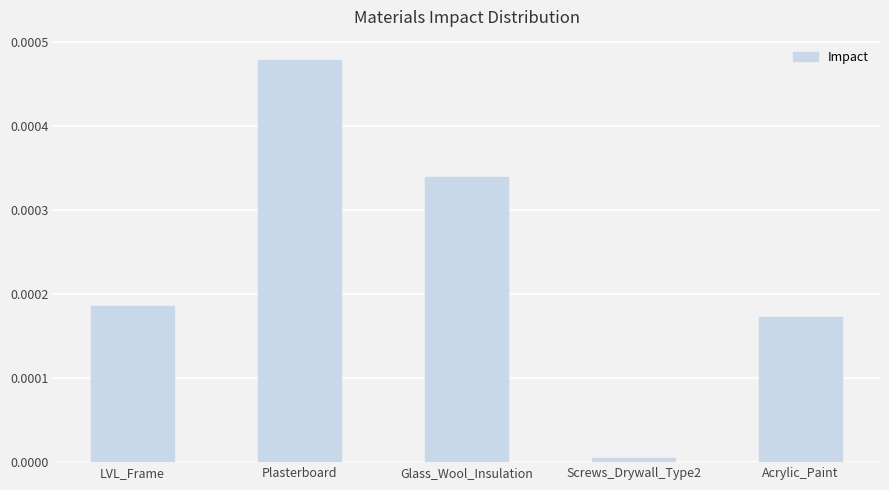

Does the chart contain any negative values?

No